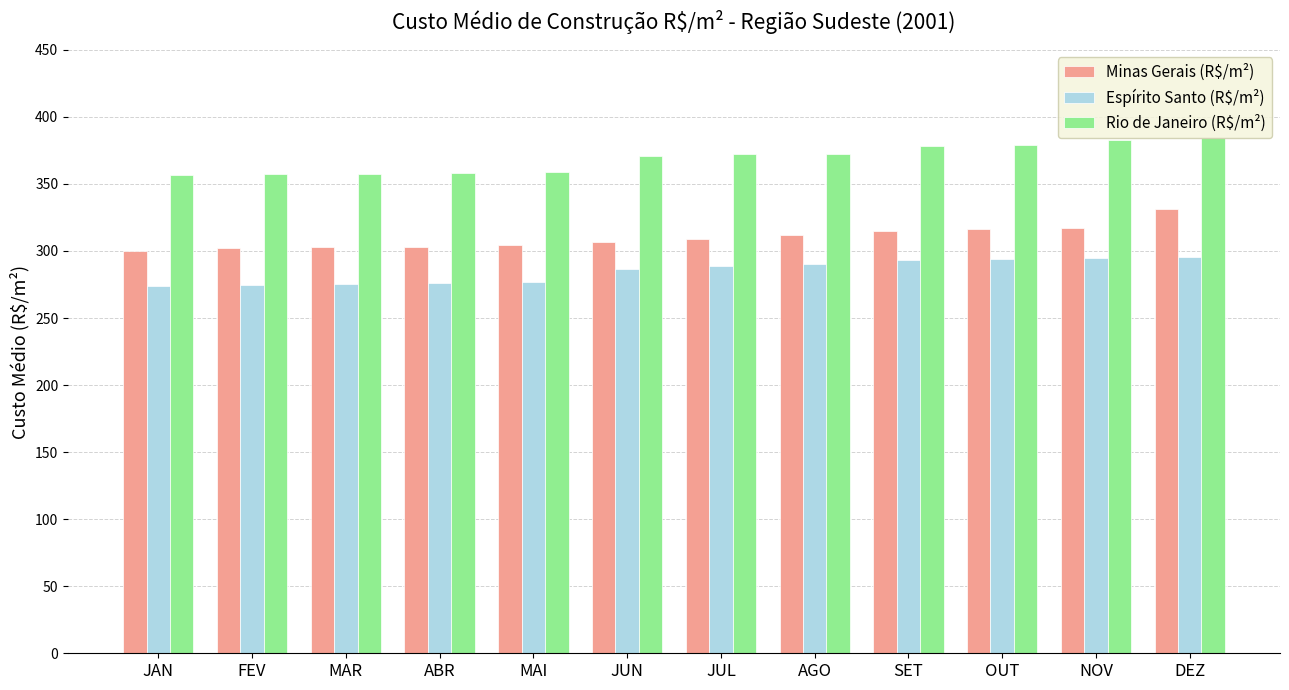

At FEV, list the series in order from largest to smallest.

Rio de Janeiro (R$/m²), Minas Gerais (R$/m²), Espírito Santo (R$/m²)